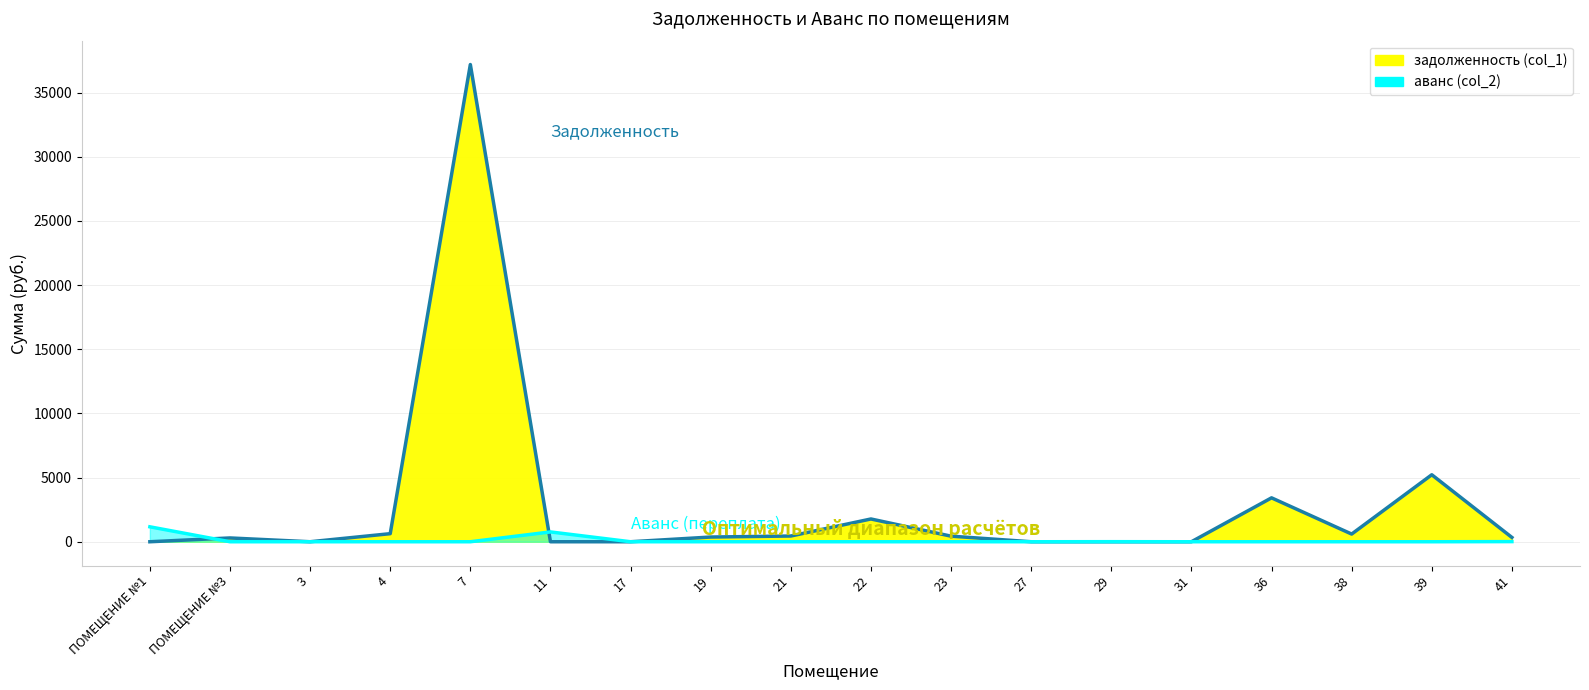

What is the total value across all series at 4?

629.0